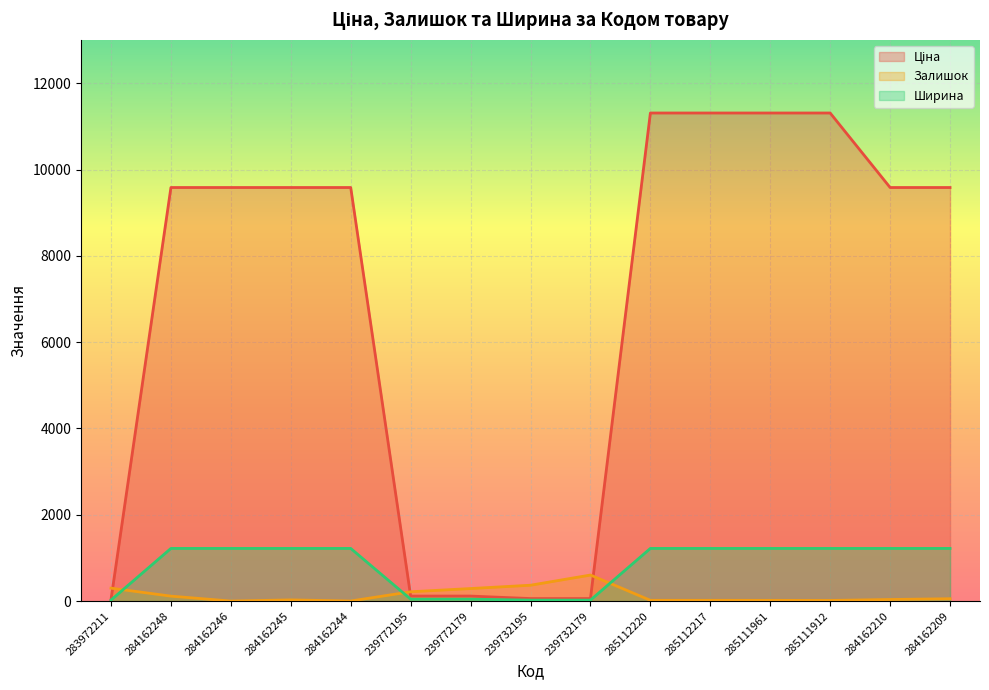

What value does the Ширина series have at 239732195?

22.0